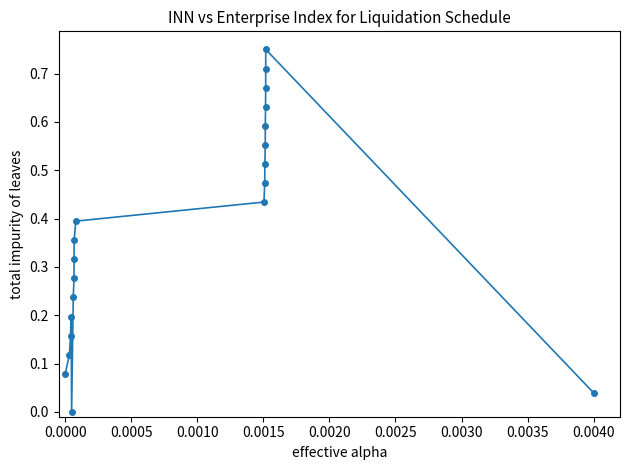

How many points are lower than both their immediate neighbors (excluding endpoints)?

1